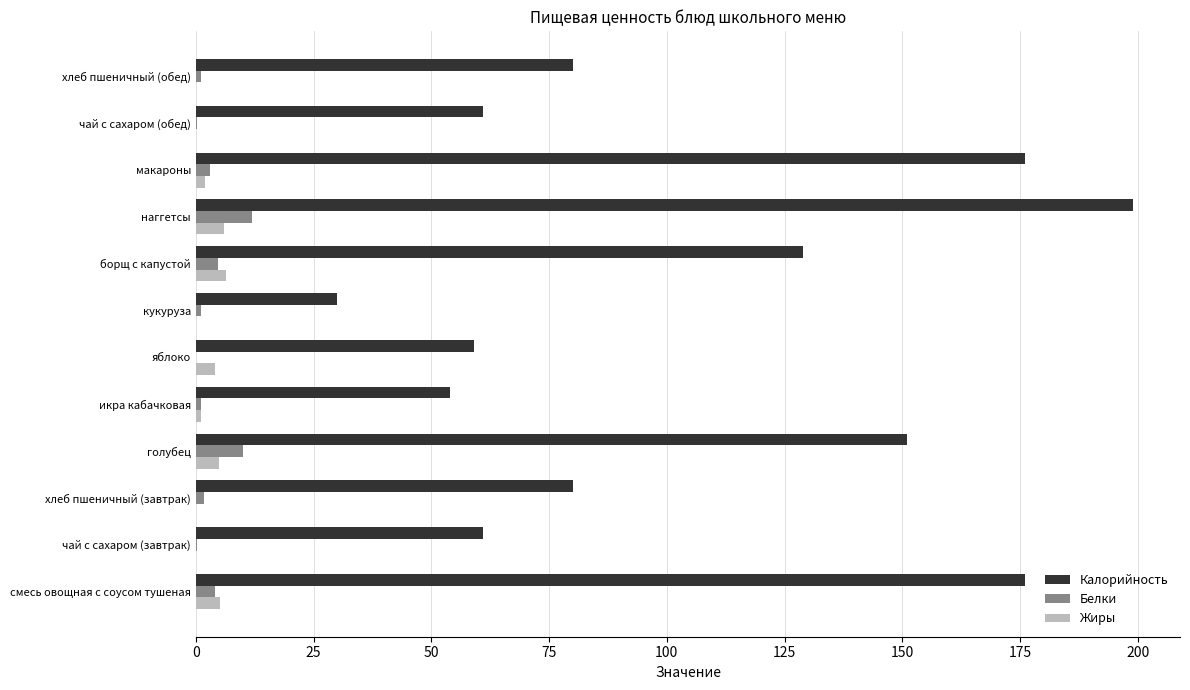

Which series changed the most between смесь овощная с соусом тушеная and хлеб пшеничный (обед)?

Калорийность